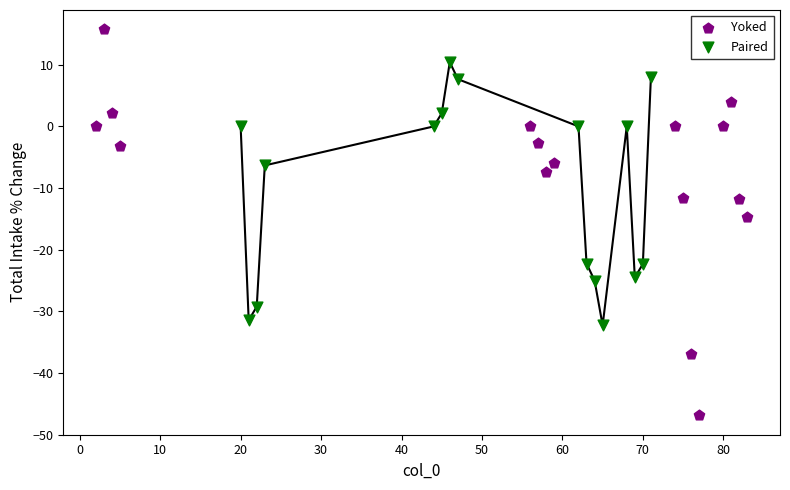

Which series contains the lowest Y value?

Yoked